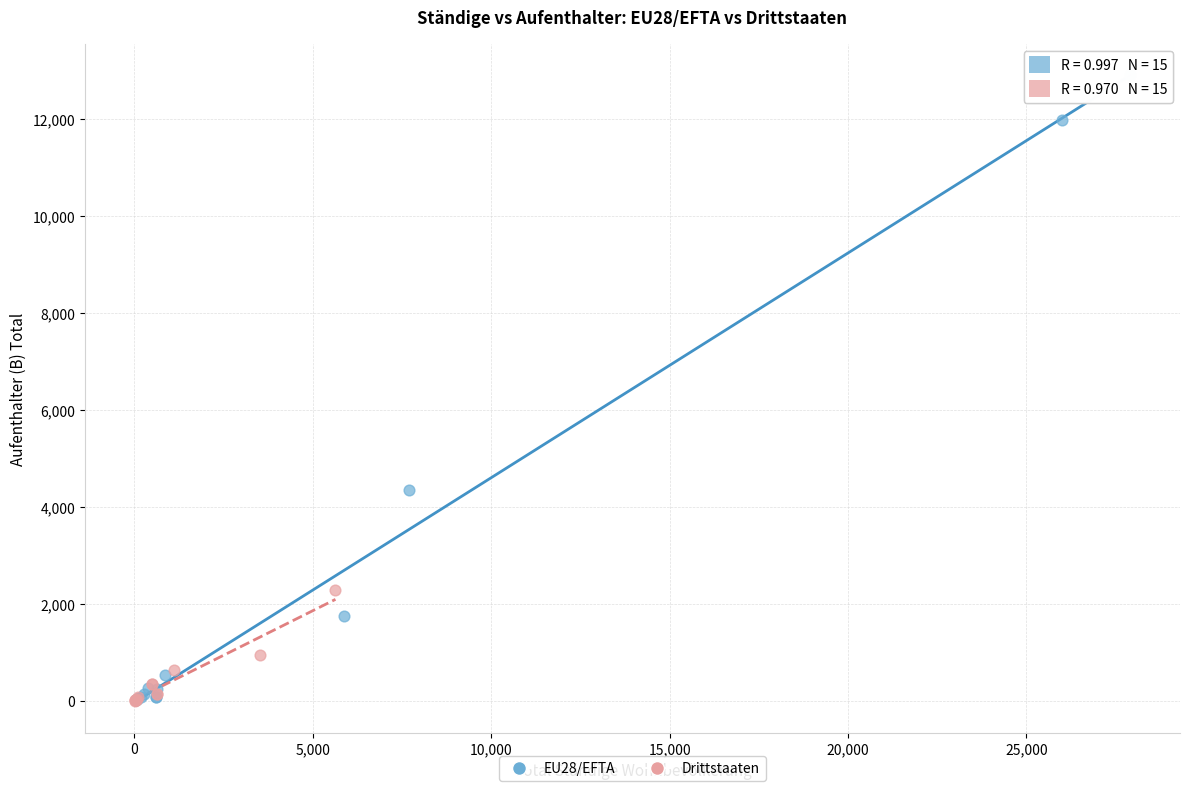

Which series has the largest Y range (max minus min)?

EU28/EFTA